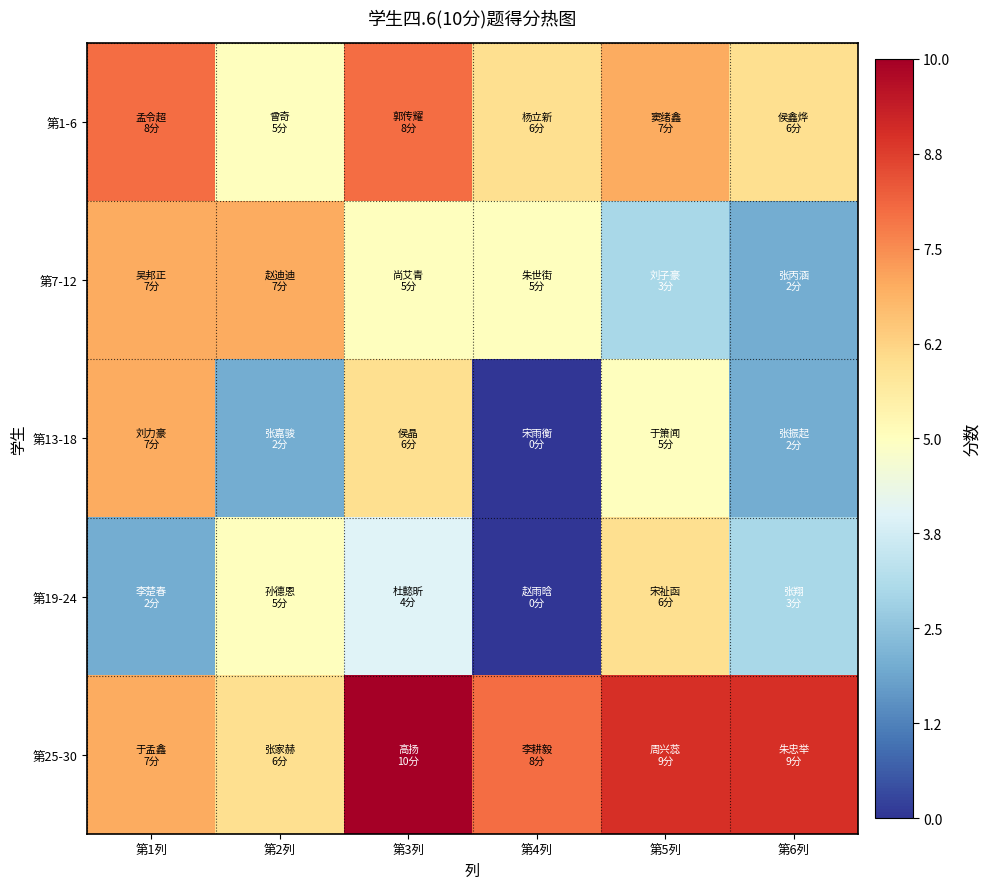

Reading right to left, transcribe all the data shown in this chart.

第1-6: 第6列=6	第5列=7	第4列=6	第3列=8	第2列=5	第1列=8
第7-12: 第6列=2	第5列=3	第4列=5	第3列=5	第2列=7	第1列=7
第13-18: 第6列=2	第5列=5	第4列=0	第3列=6	第2列=2	第1列=7
第19-24: 第6列=3	第5列=6	第4列=0	第3列=4	第2列=5	第1列=2
第25-30: 第6列=9	第5列=9	第4列=8	第3列=10	第2列=6	第1列=7